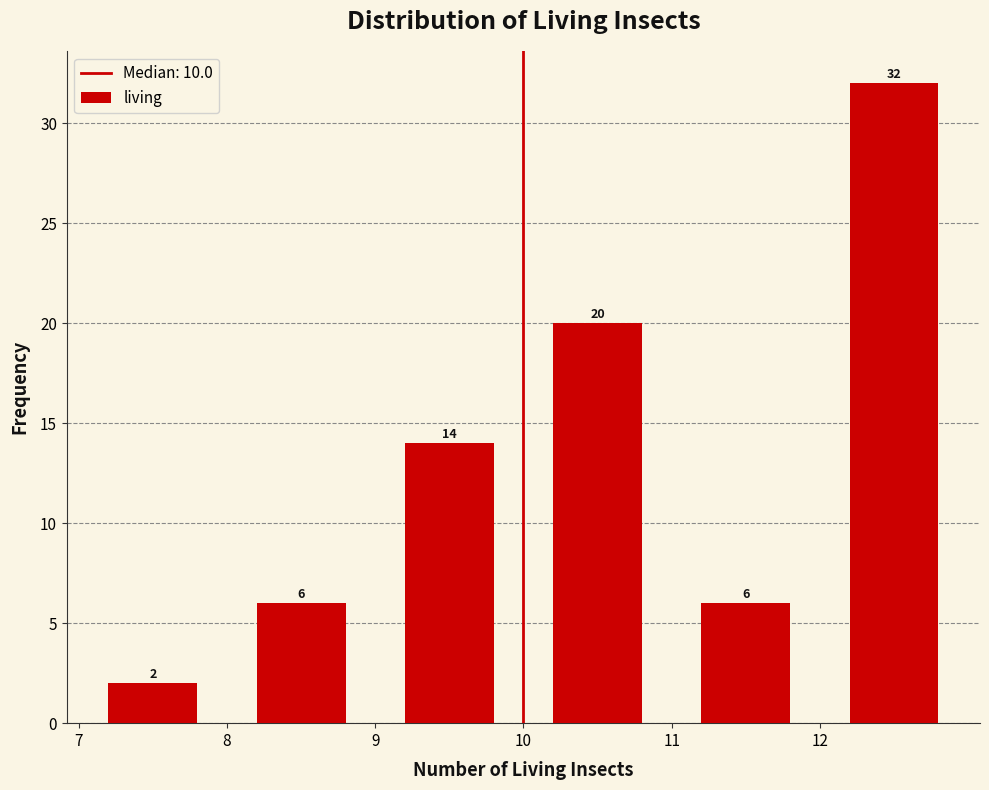

Which range on the x-axis has the tallest bar?

12 to 13